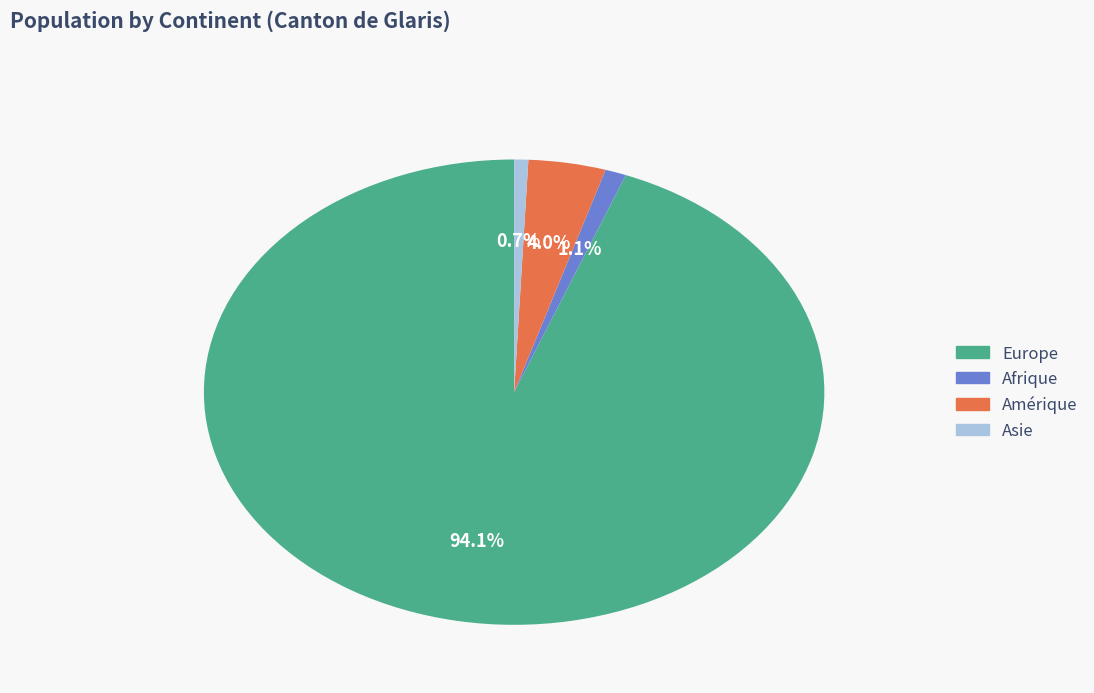

Does any single category account for the majority?

Yes